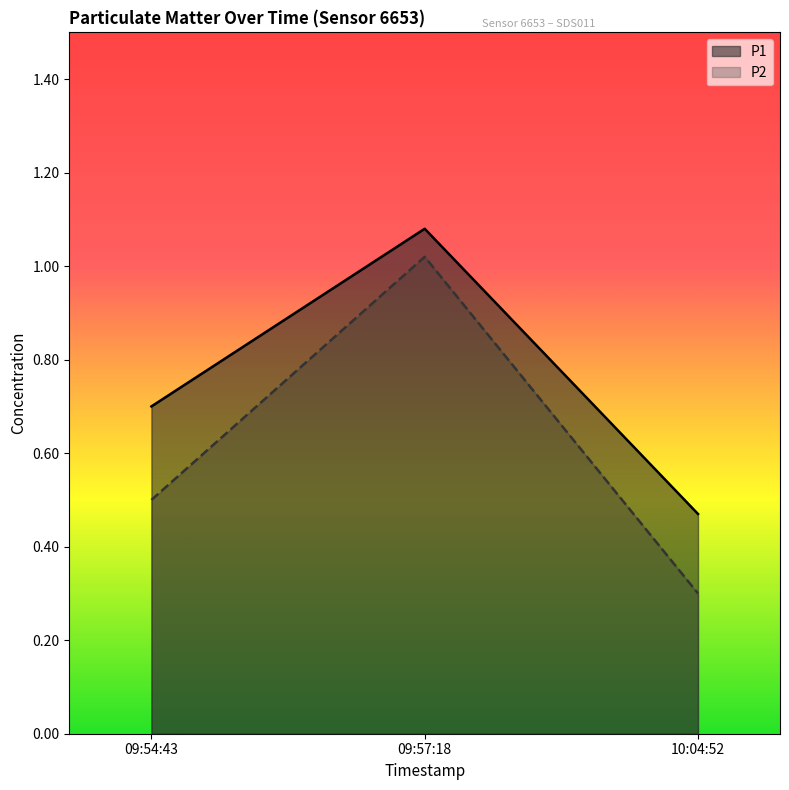

The value of P2 at 09:57:18 is 0.2. True or false?

False